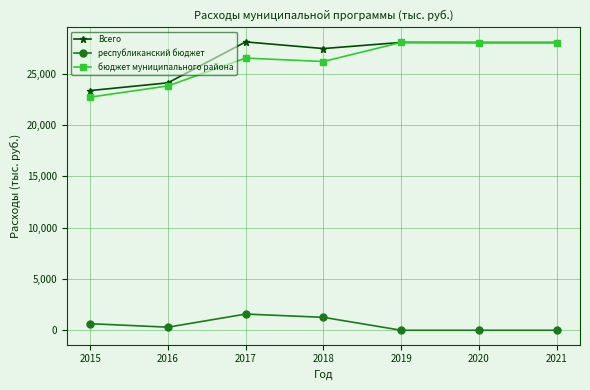

How many data points in Всего are less than 28040?

3